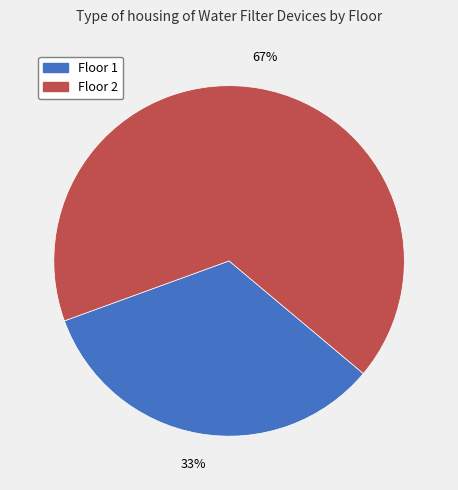

How many segments does this pie chart have?

2